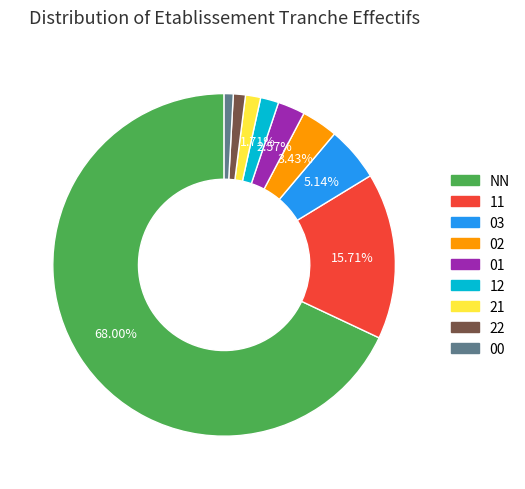

Is it true that 00 is 1% of the pie?

True